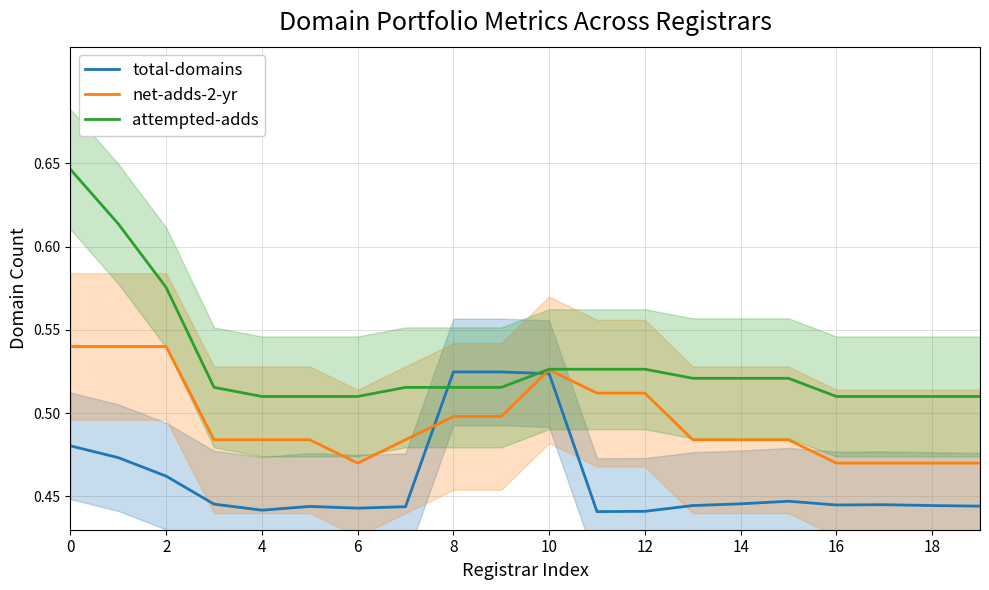

What is the difference between the highest and lowest values at 13?

0.1